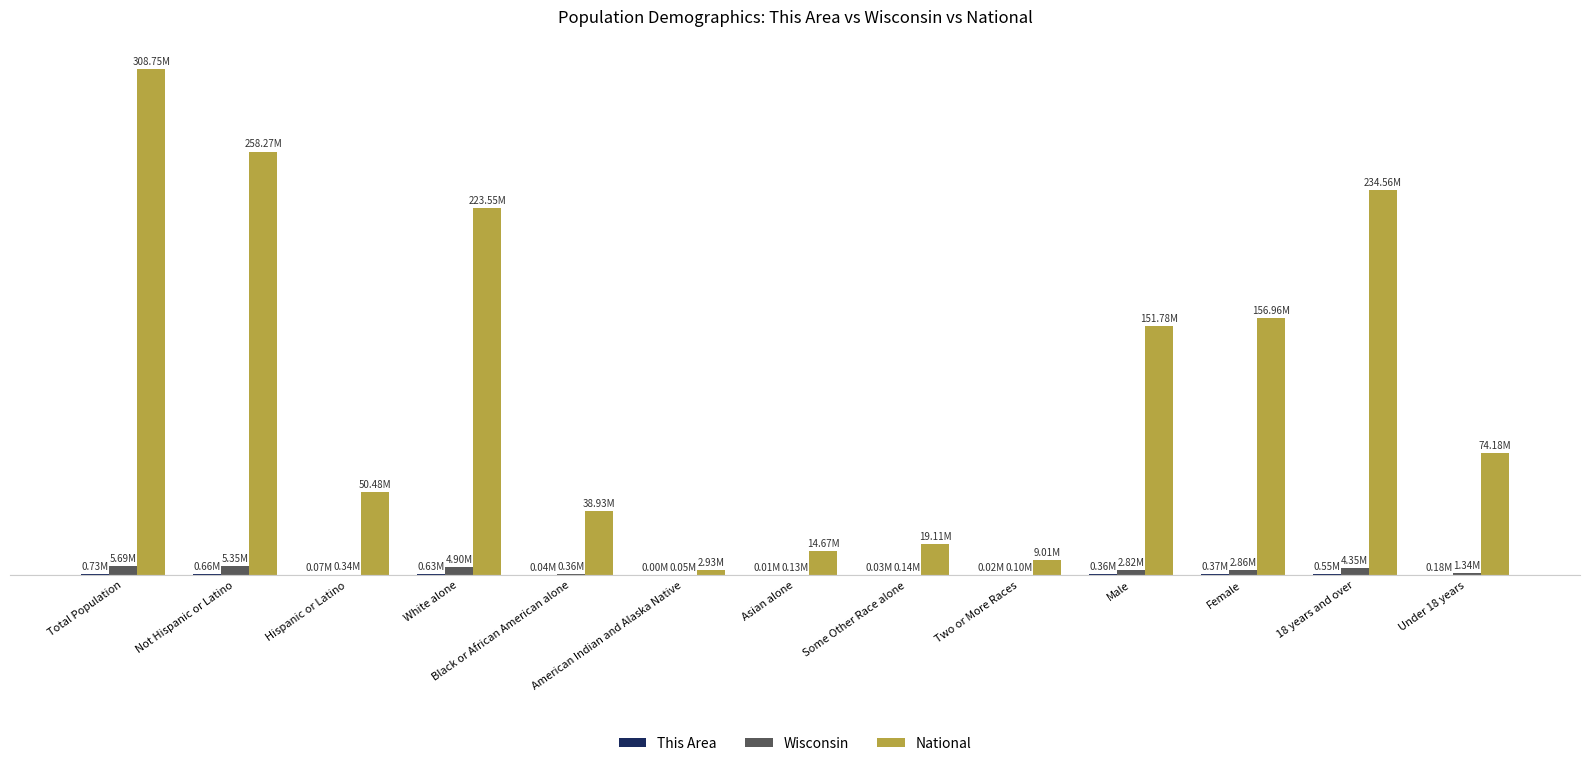

What is the minimum value for National?

2932248